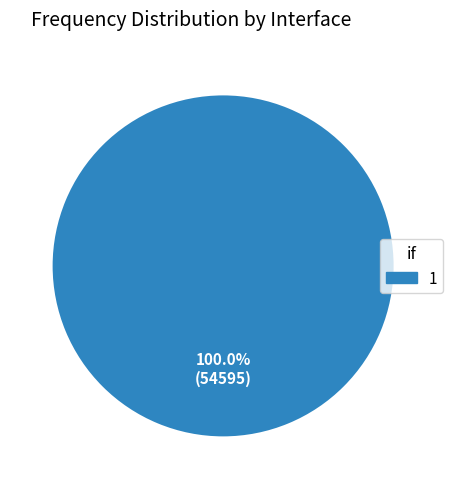

Rank the categories by value from lowest to highest.

1